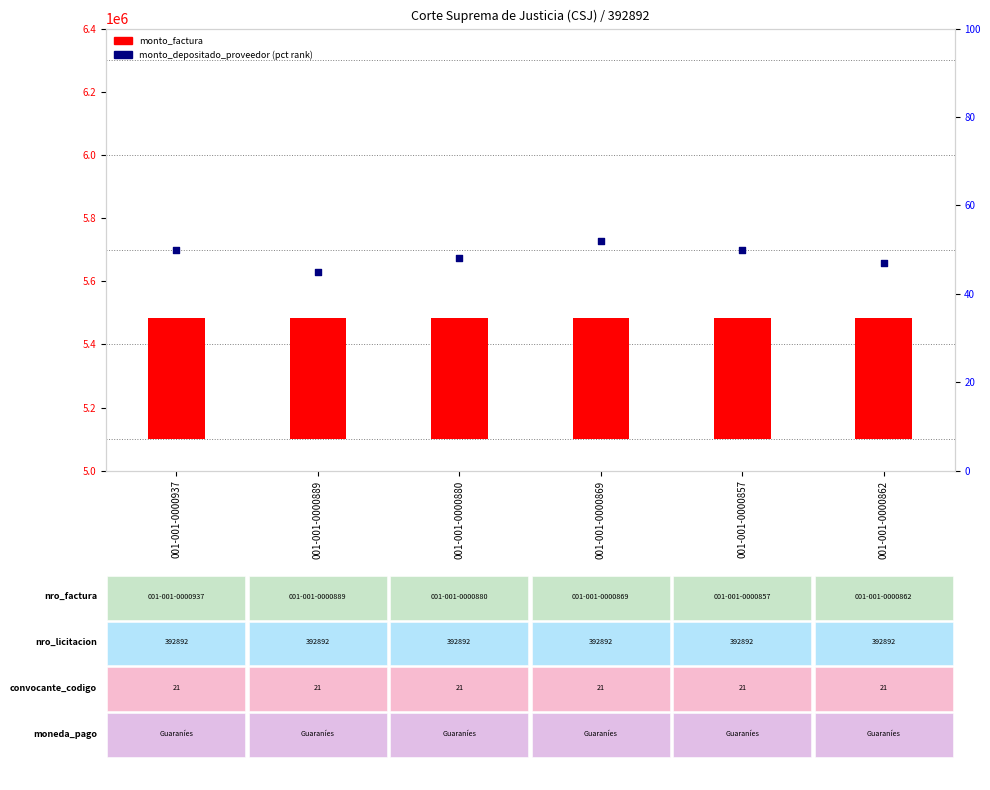

At which category is the sum across all series the highest?

001-001-0000869